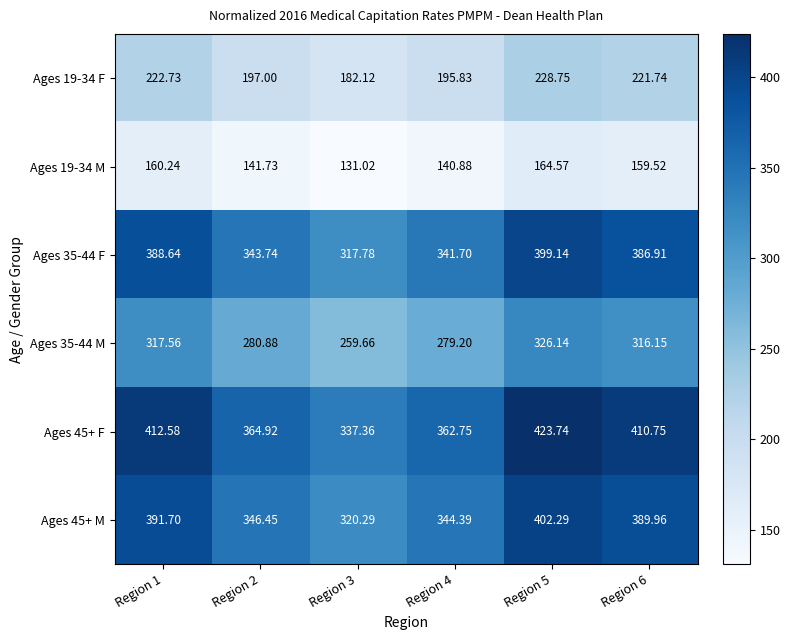

Is the value of Ages 45+ F at Region 4 greater than the value of Ages 35-44 F at Region 2?

Yes